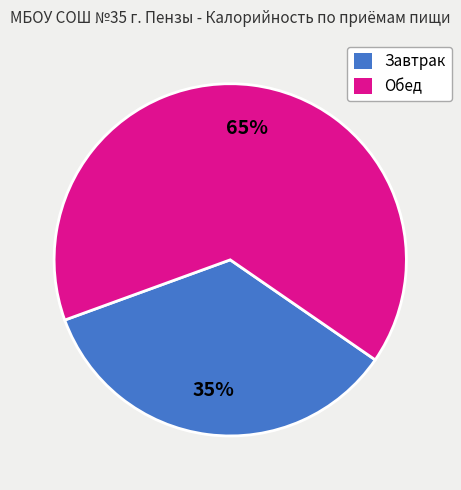

To the nearest percent, what is the difference between the largest and smallest slice percentages?

30%